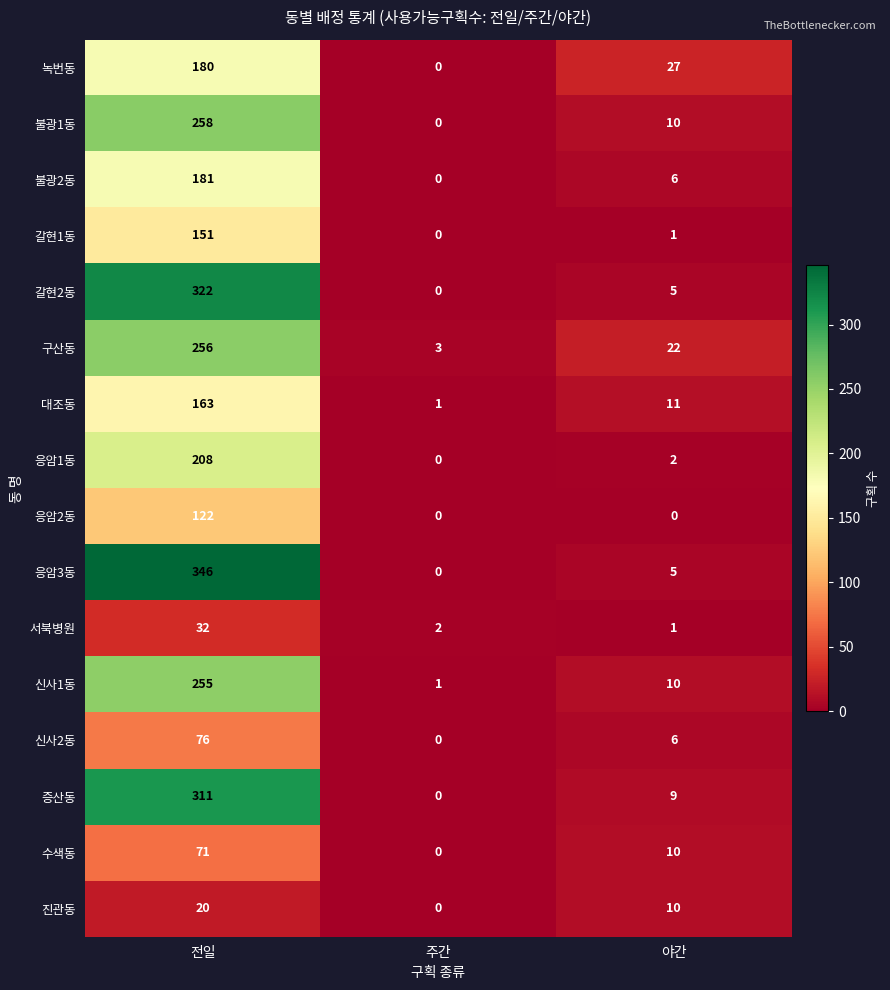

Which series has the largest total across all categories?

응암3동